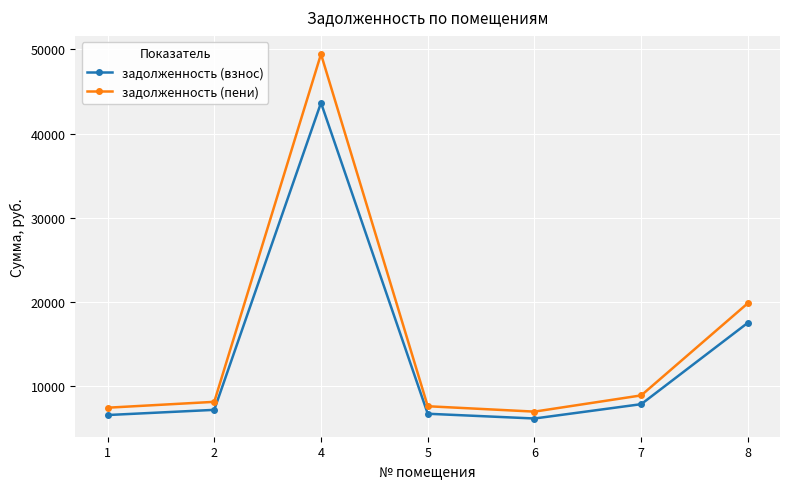

The value of задолженность (пени) at 5 is 7619.5. True or false?

True